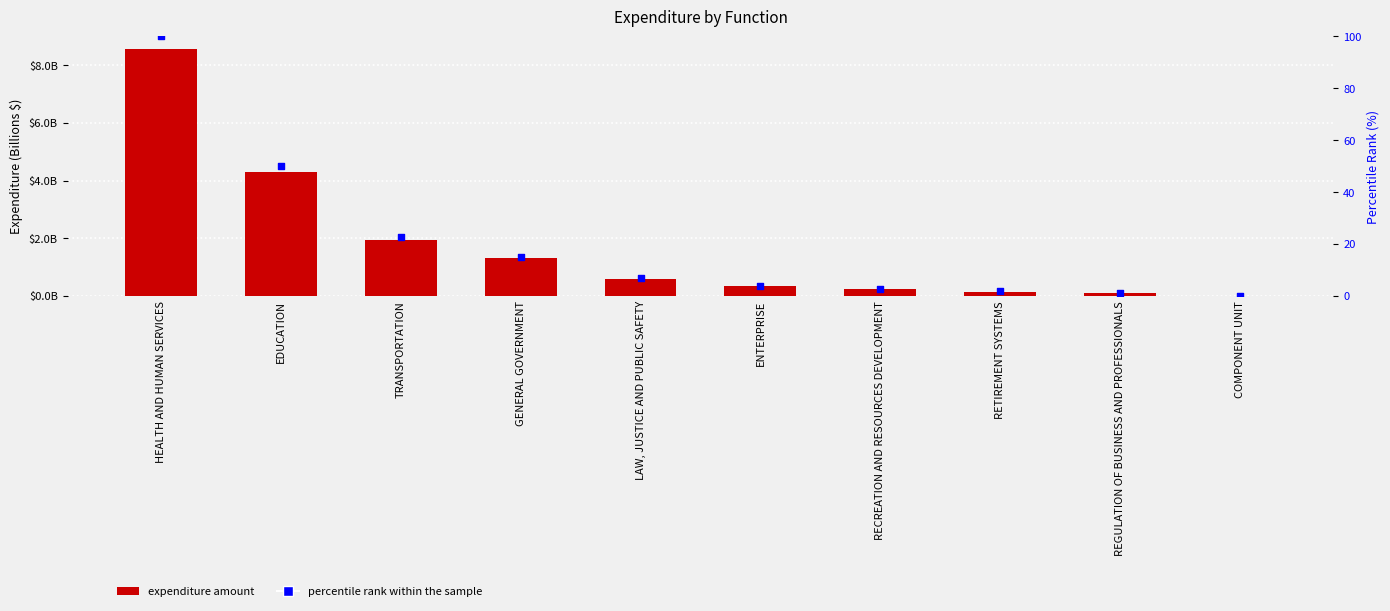

Which series has the widest spread of Y values?

Expenditure